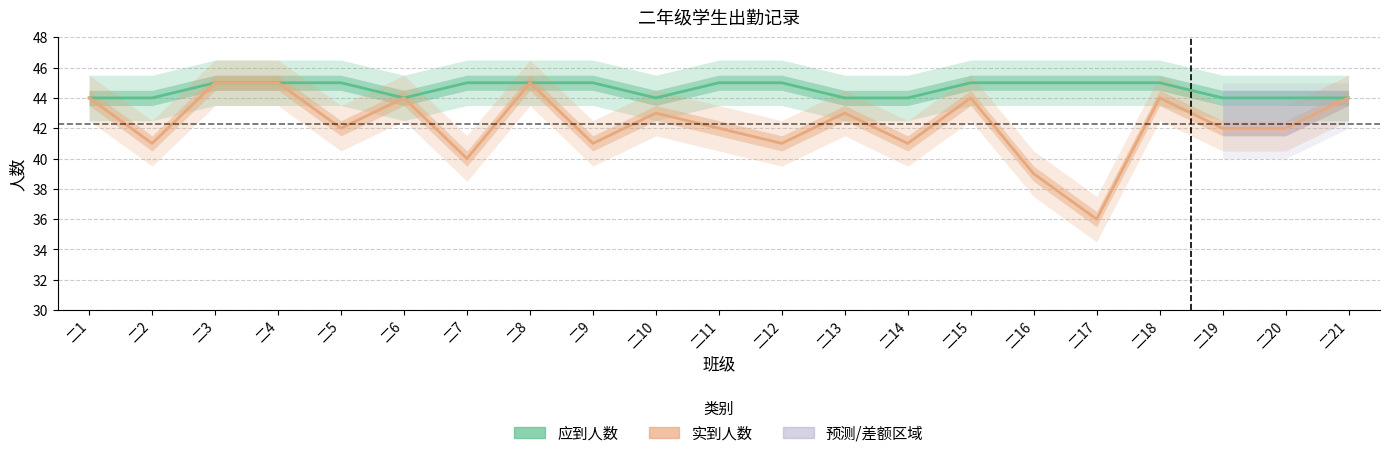

The 实到人数 series shows 42 at 二11. True or false?

True